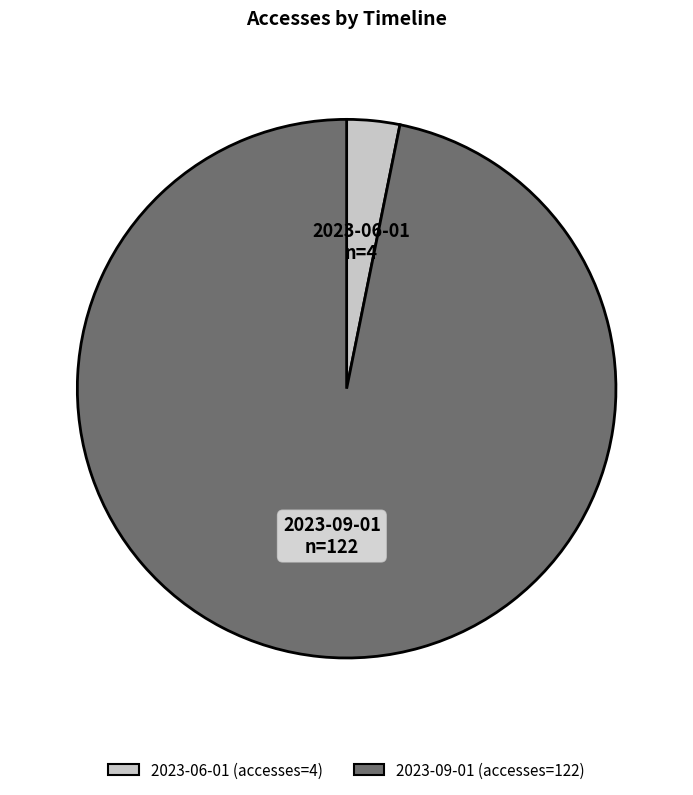

Which has a higher value, 2023-09-01 or 2023-06-01?

2023-09-01